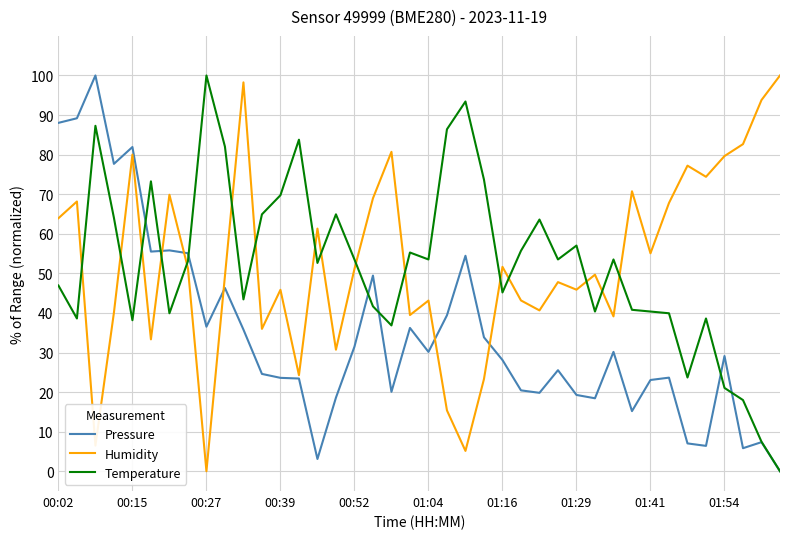

After their last crossing, which series has the higher values: Temperature or Humidity?

Humidity